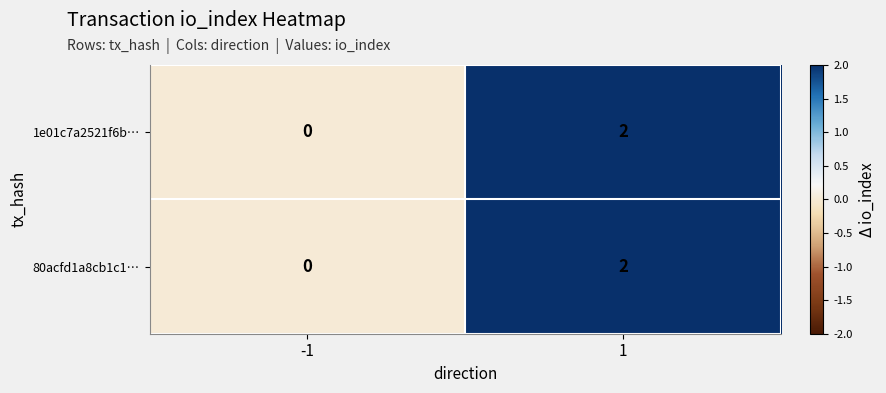

What is the greatest value displayed?

2